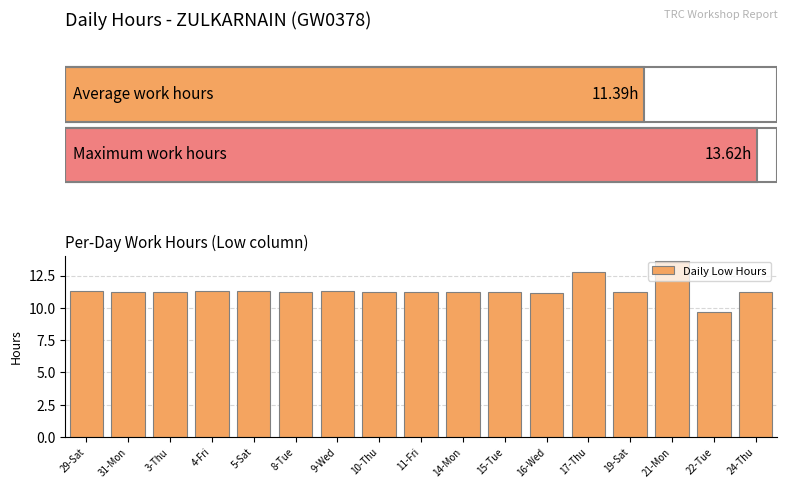

What is the label of the 7th bar from the right?

15-Tue